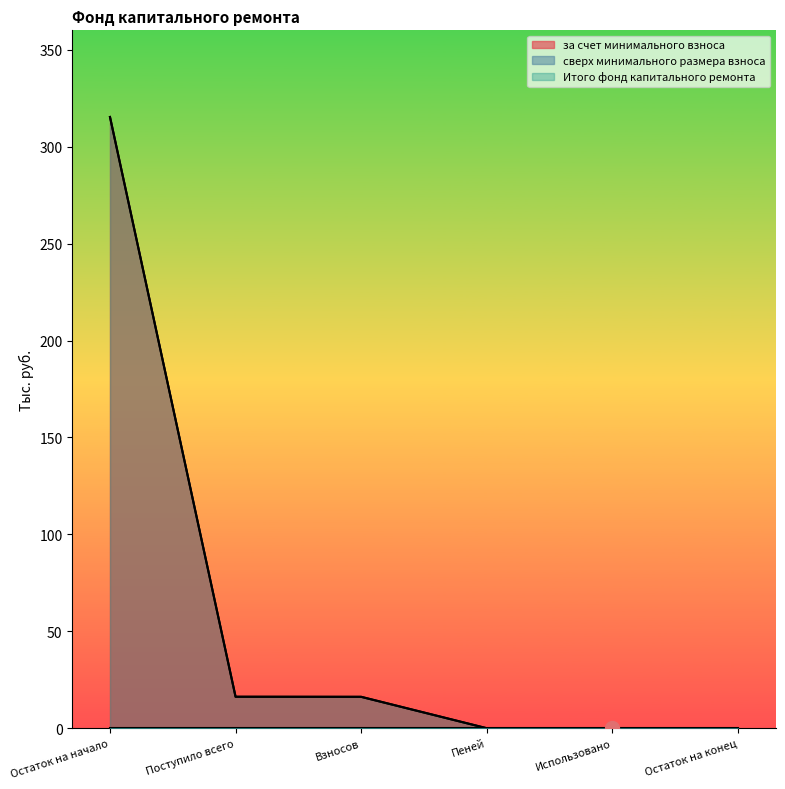

How many values in за счет минимального взноса are above zero?

4